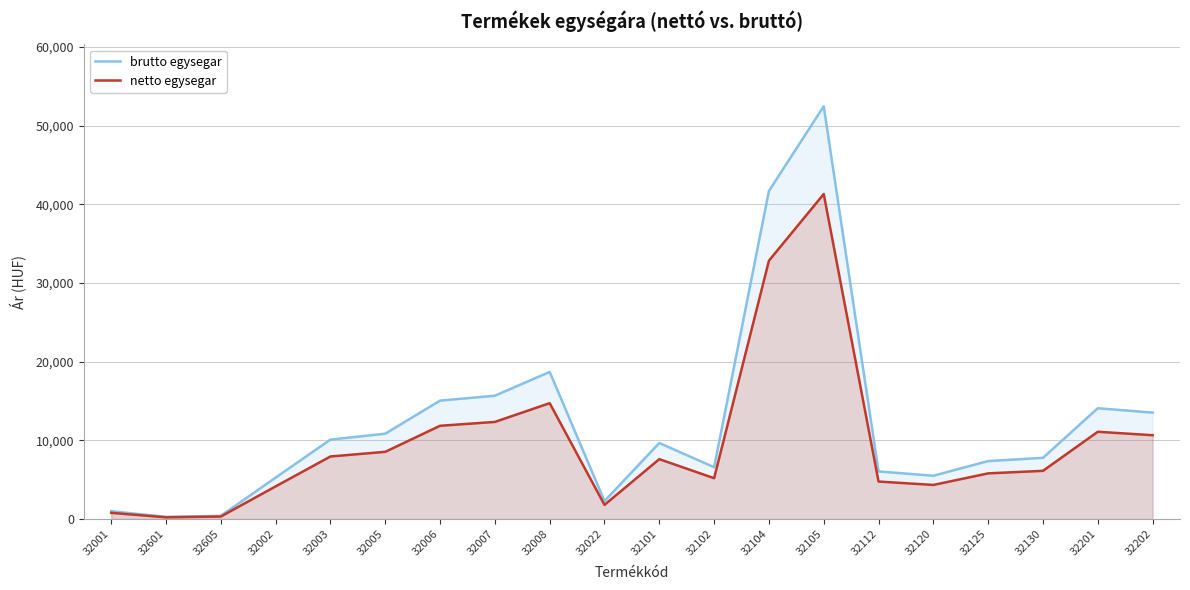

How many values in the netto egysegar series are below 7606?

10